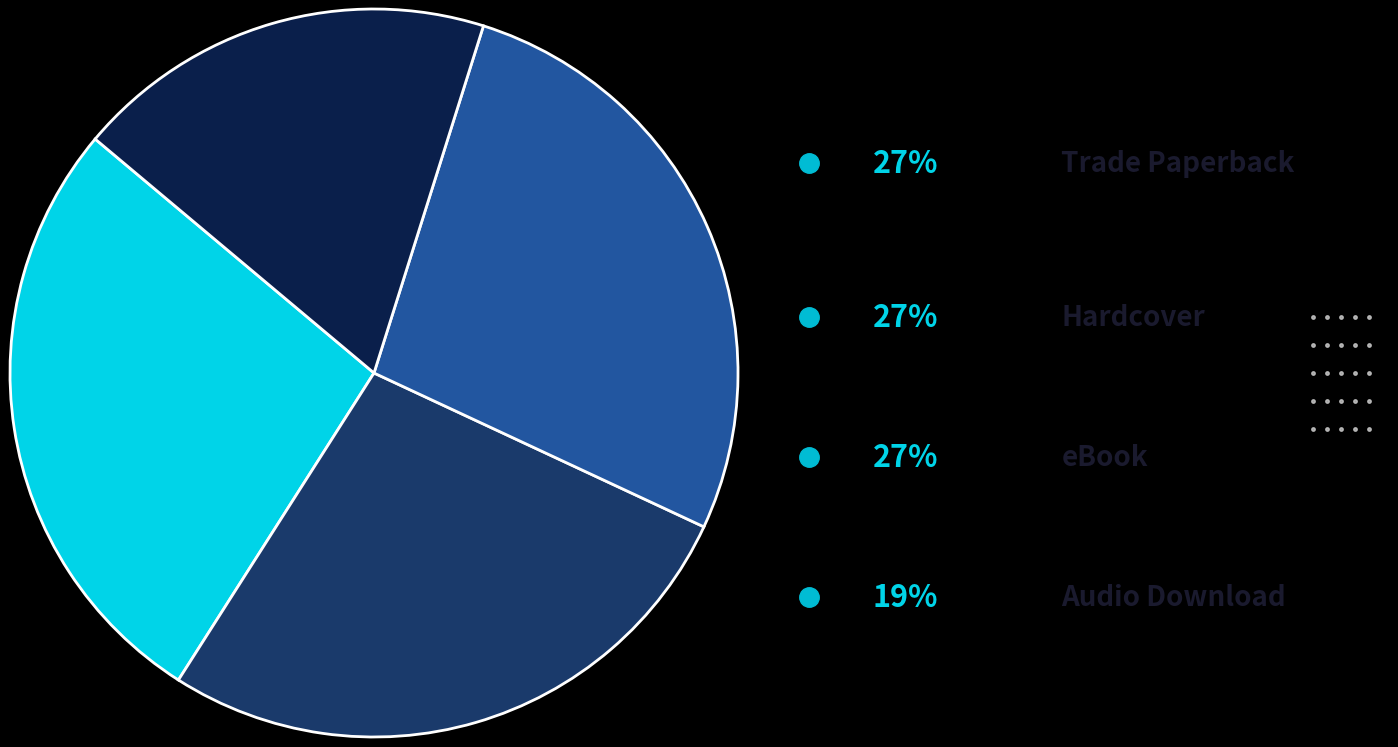

Does any single category account for the majority?

No